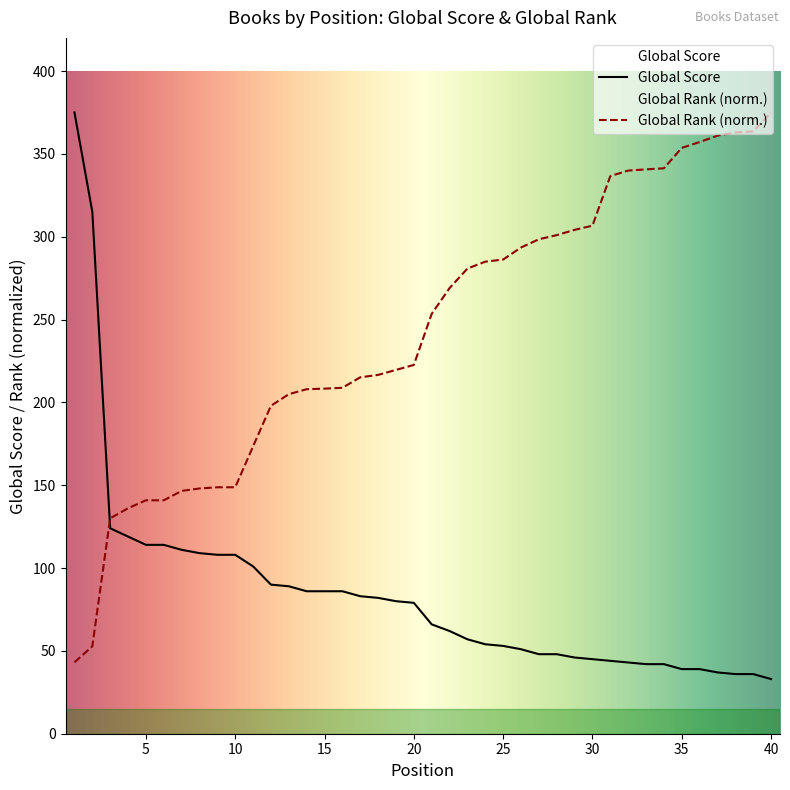

Does the chart have visible grid lines?

No